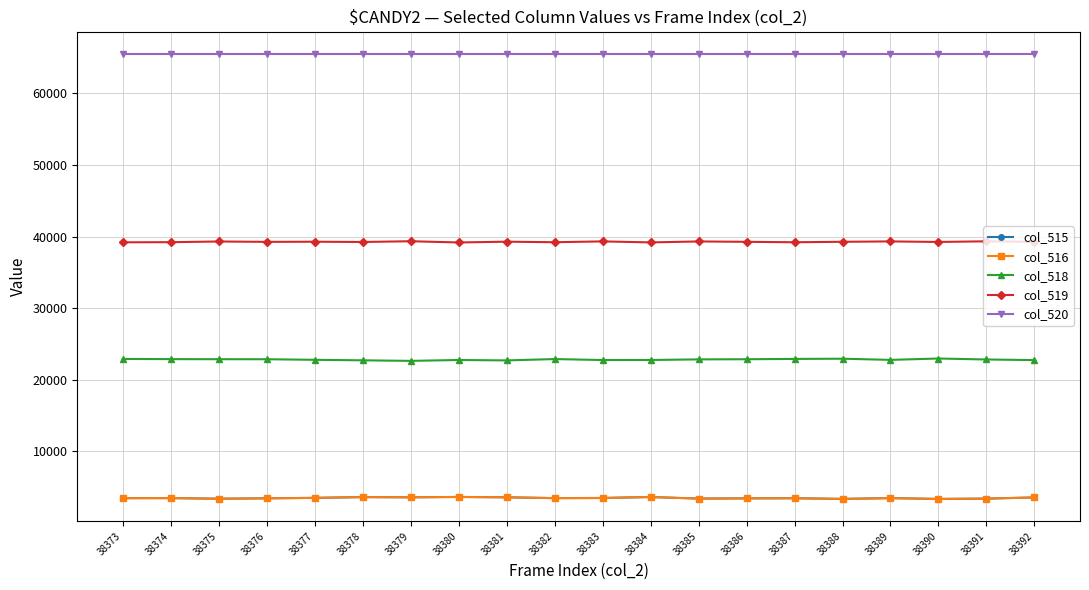

What is the value of the col_520 point at the 10th from the left?

65535